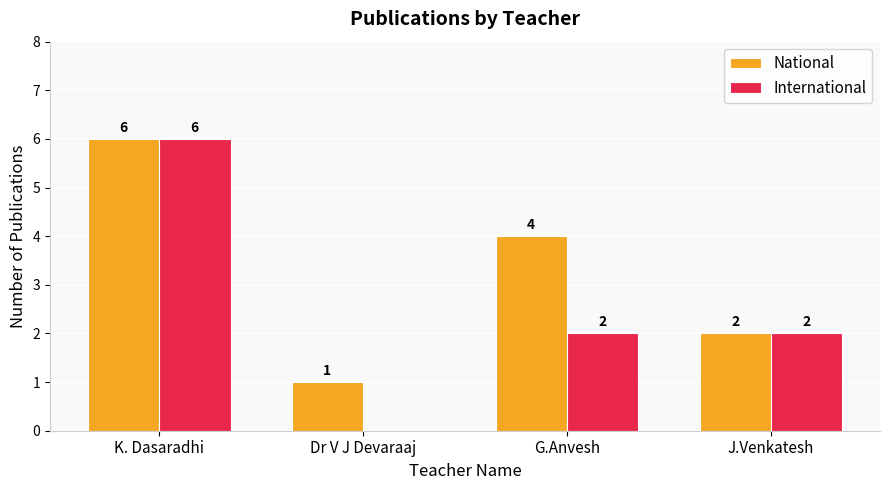

What is the greatest value displayed?

6